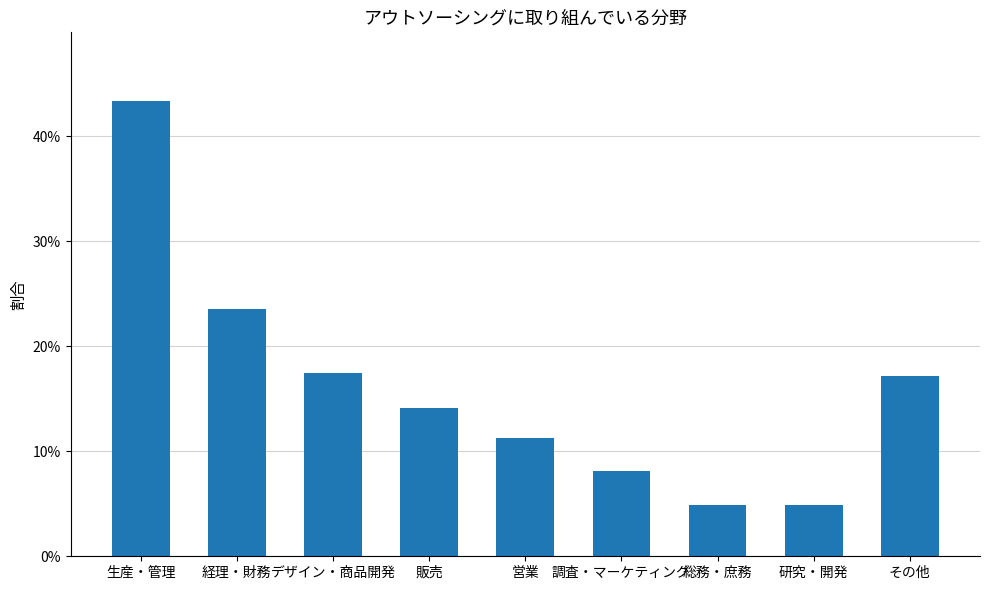

Reading right to left, extract all data points from this chart.

その他=0.2	研究・開発=0.0	総務・庶務=0.0	調査・マーケティング=0.1	営業=0.1	販売=0.1	デザイン・商品開発=0.2	経理・財務=0.2	生産・管理=0.4